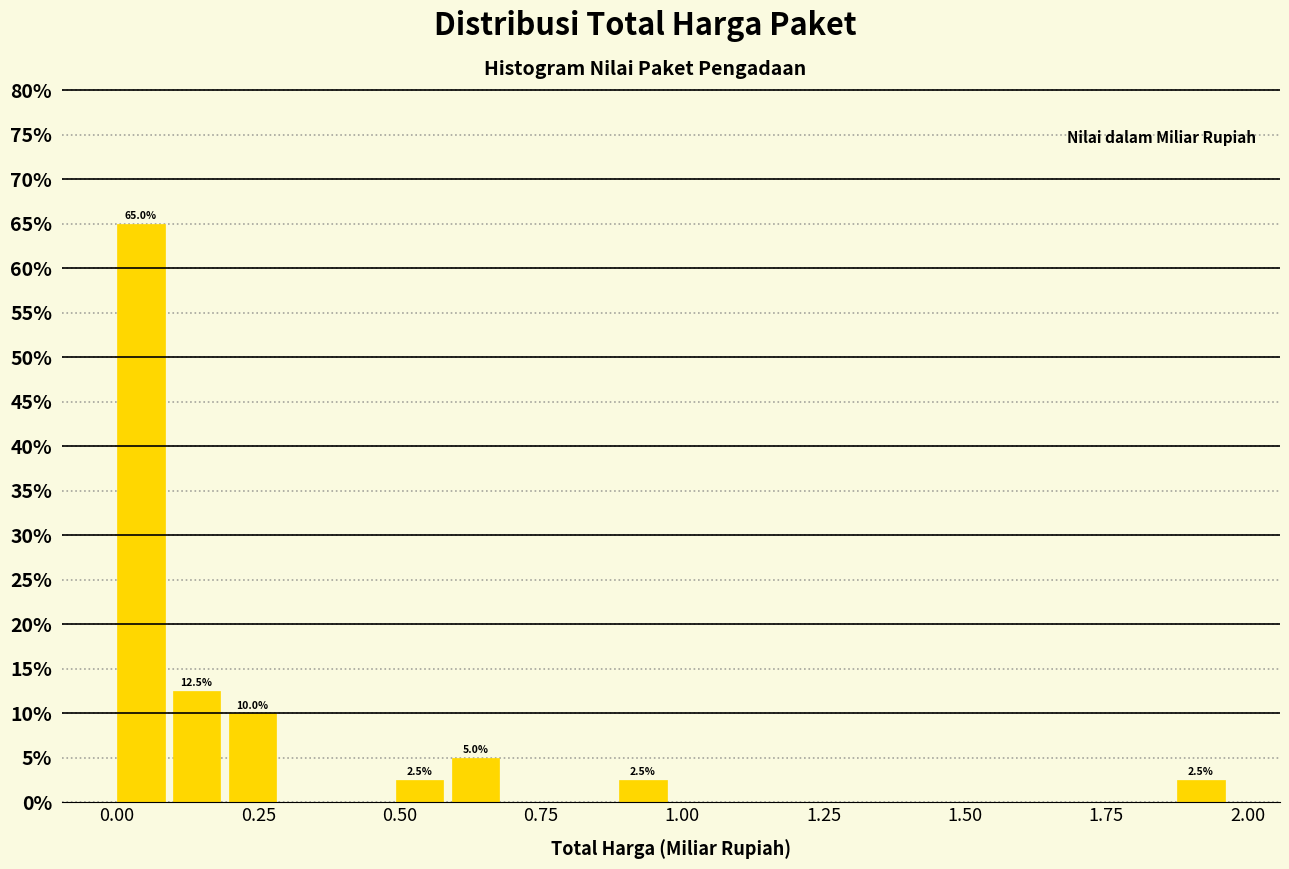

Around what value on the x-axis is the tallest bar? Give the approximate position of its centre, as read against the axis.

0.05